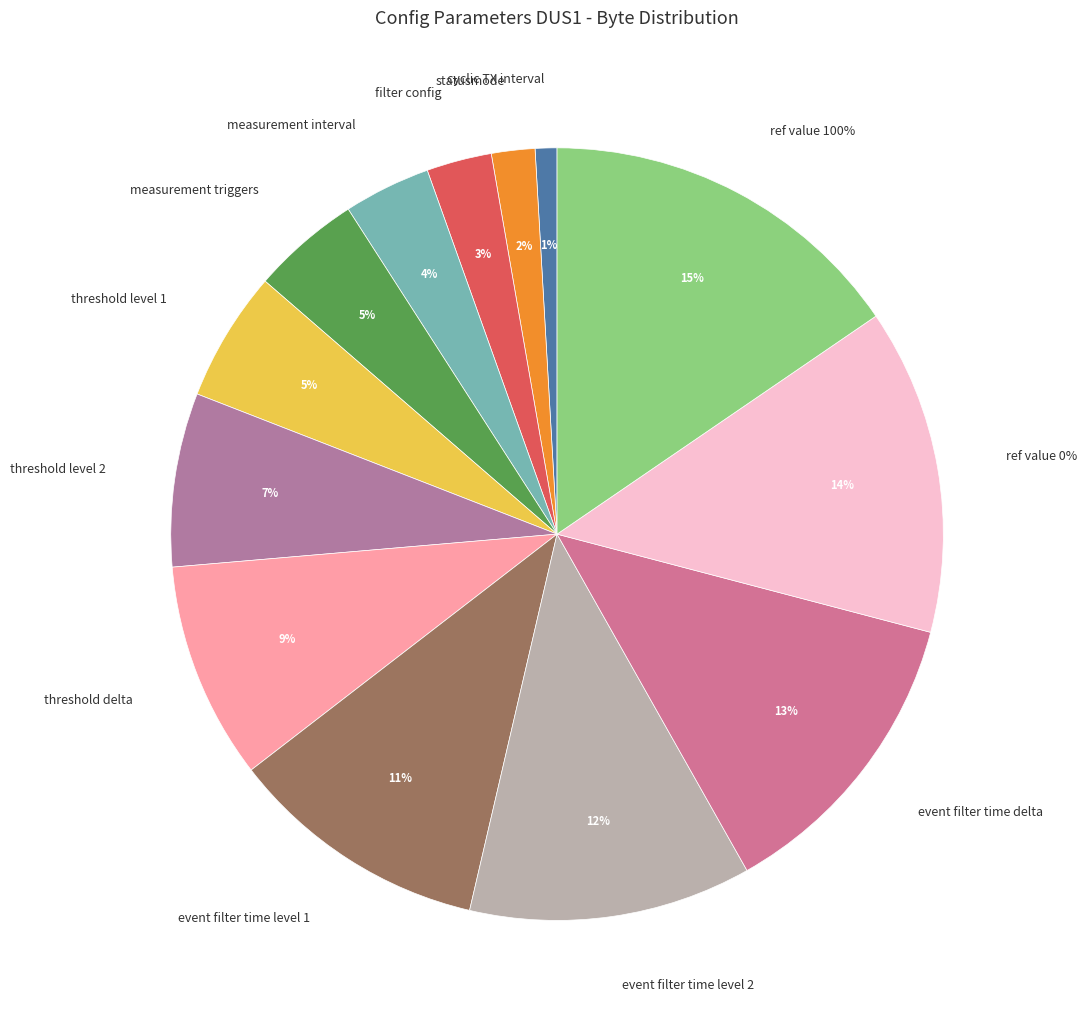

Which category has the smallest portion of the pie?

cyclic TX interval